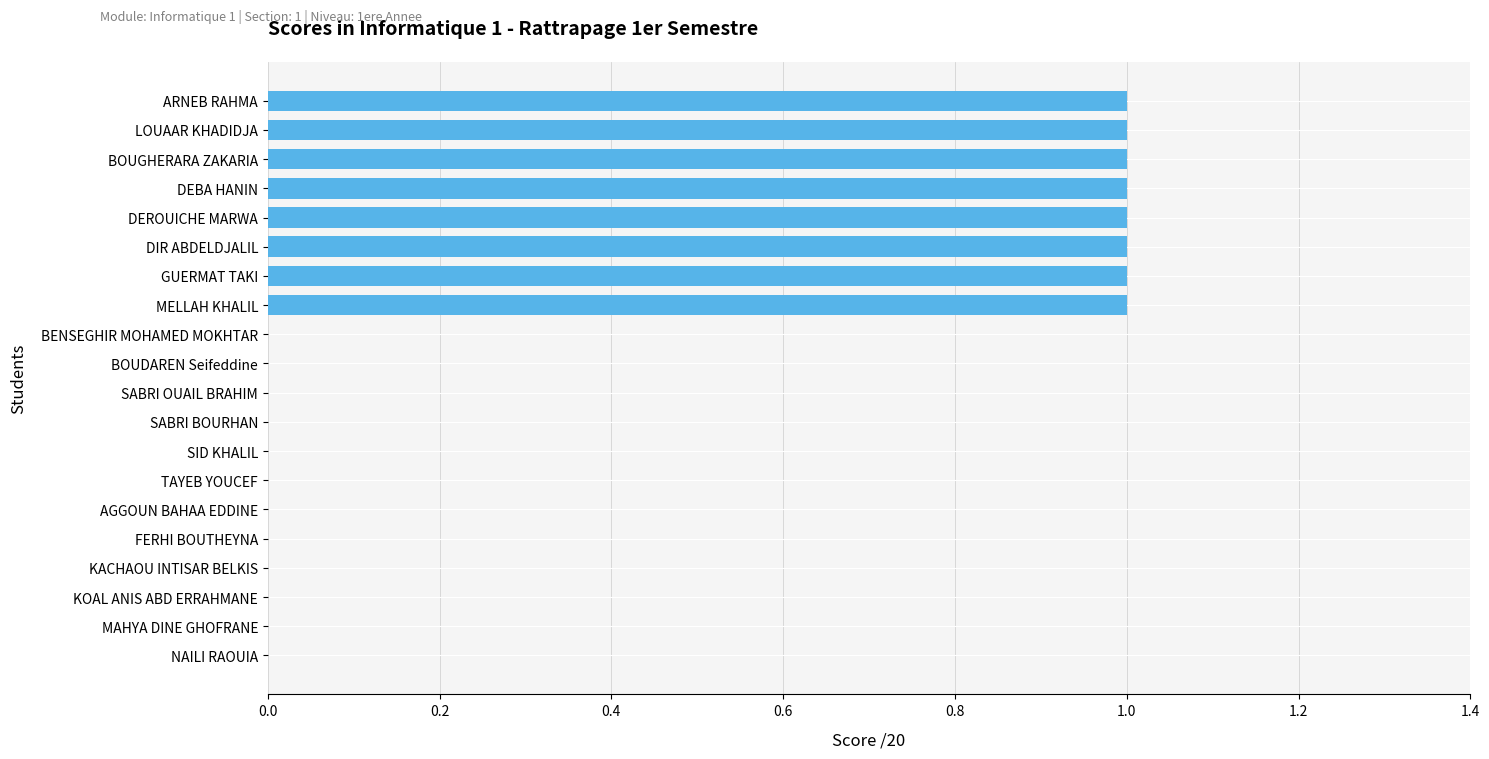

Approximately how many times larger is the value at DEROUICHE MARWA compared to DIR ABDELDJALIL?

1.0